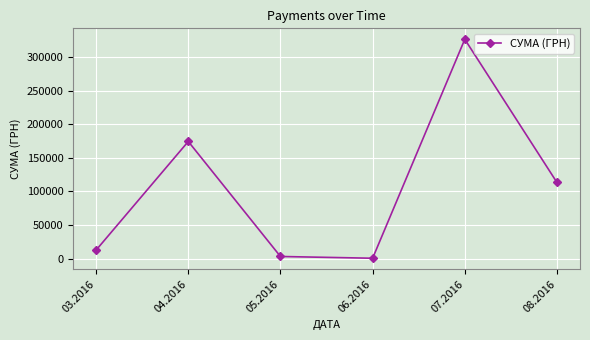

What is the label of the 3rd point from the right?

06.2016